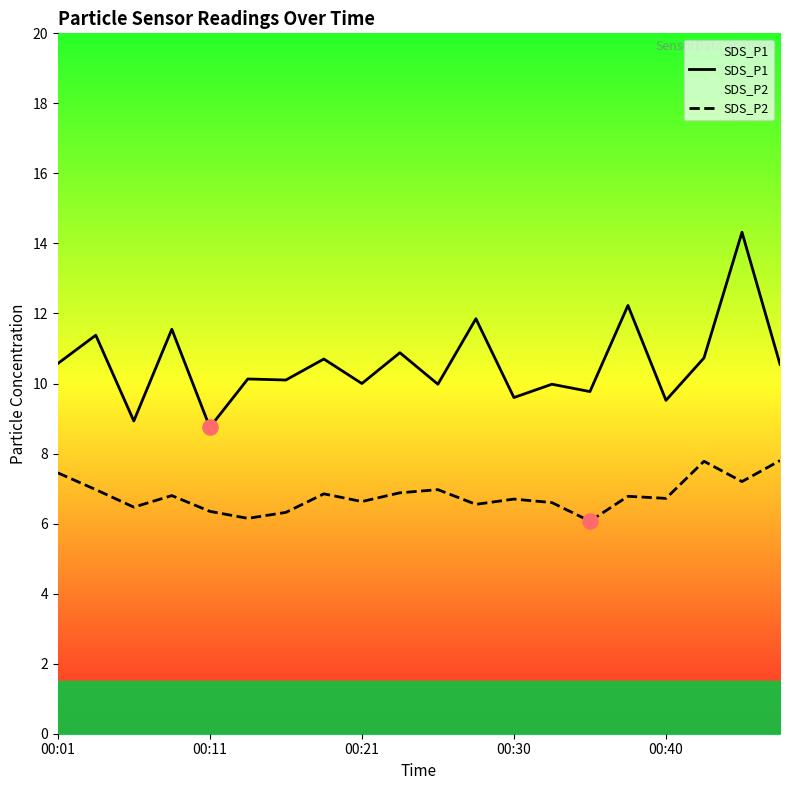

Which series contains the lowest Y value?

SDS_P2